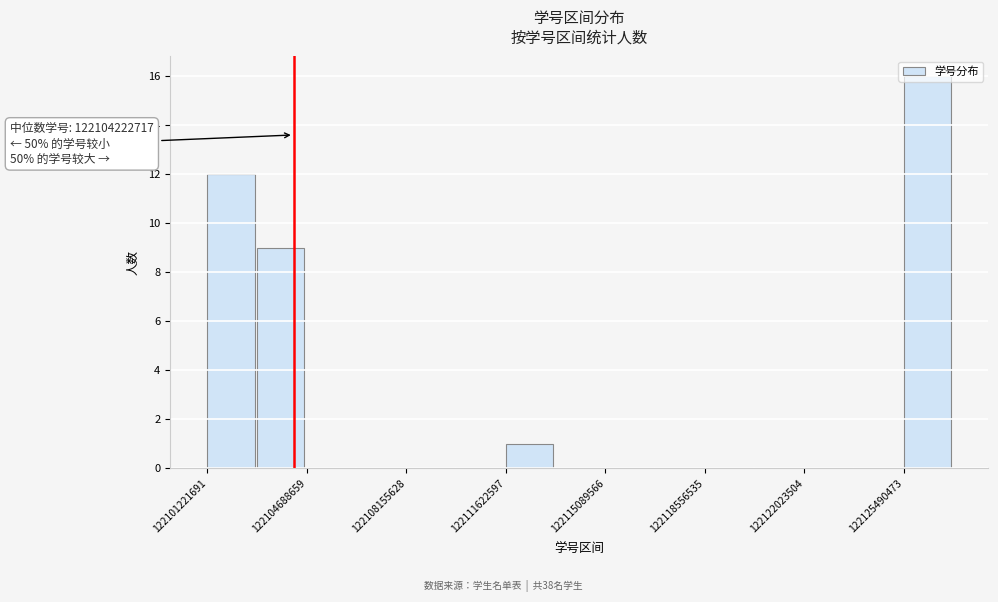

Read against the x-axis, roughly where is the centre of the tallest bar?

122126500000